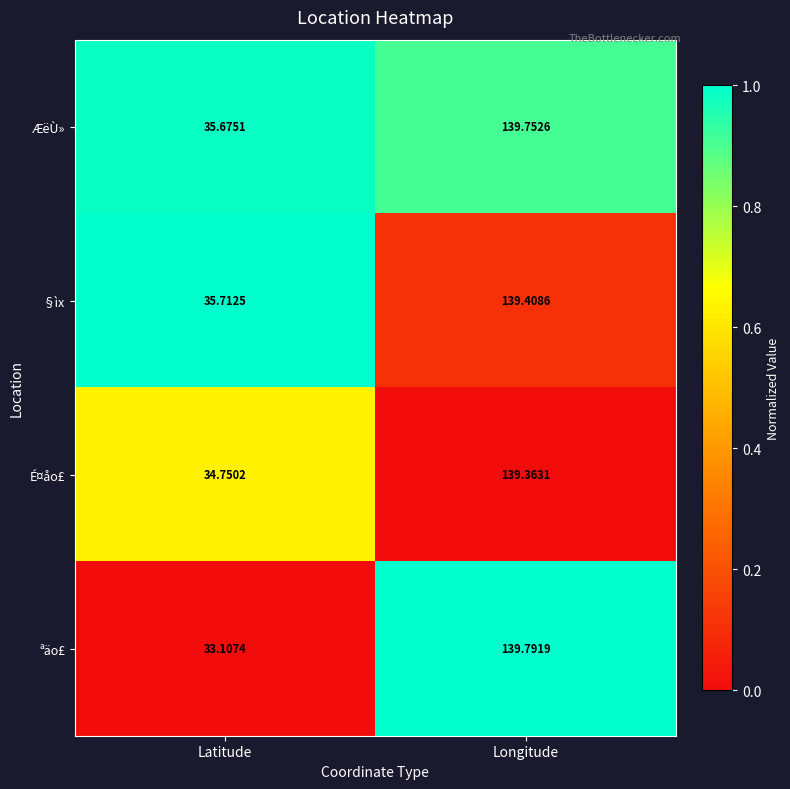

What is the difference between the highest and lowest values at Latitude?

2.6